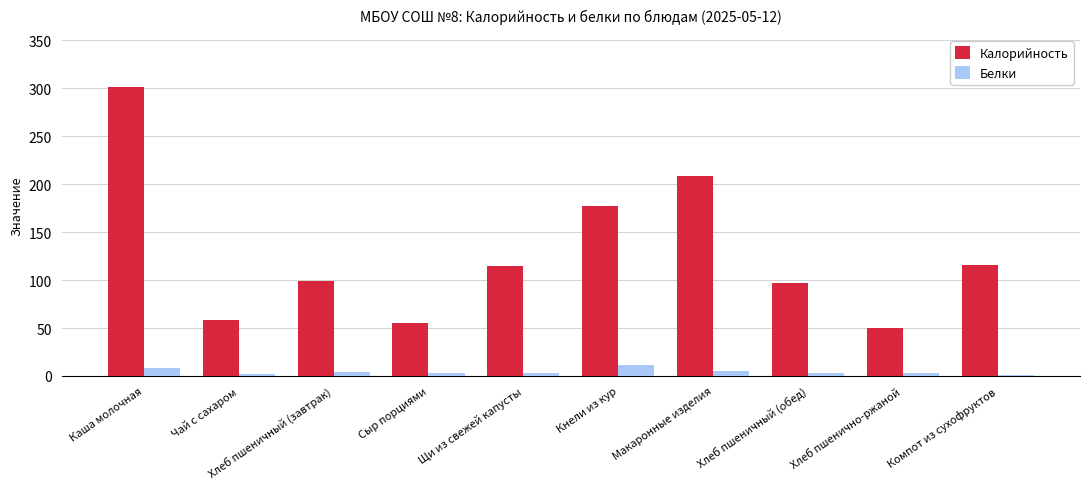

Which category has the highest value across all series?

Каша молочная